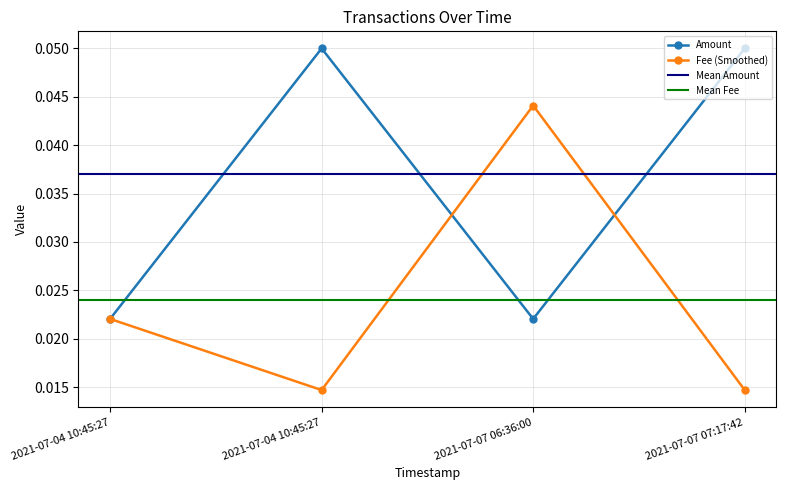

The value of Amount at 2021-07-04 10:45:27 is 0.1. True or false?

False